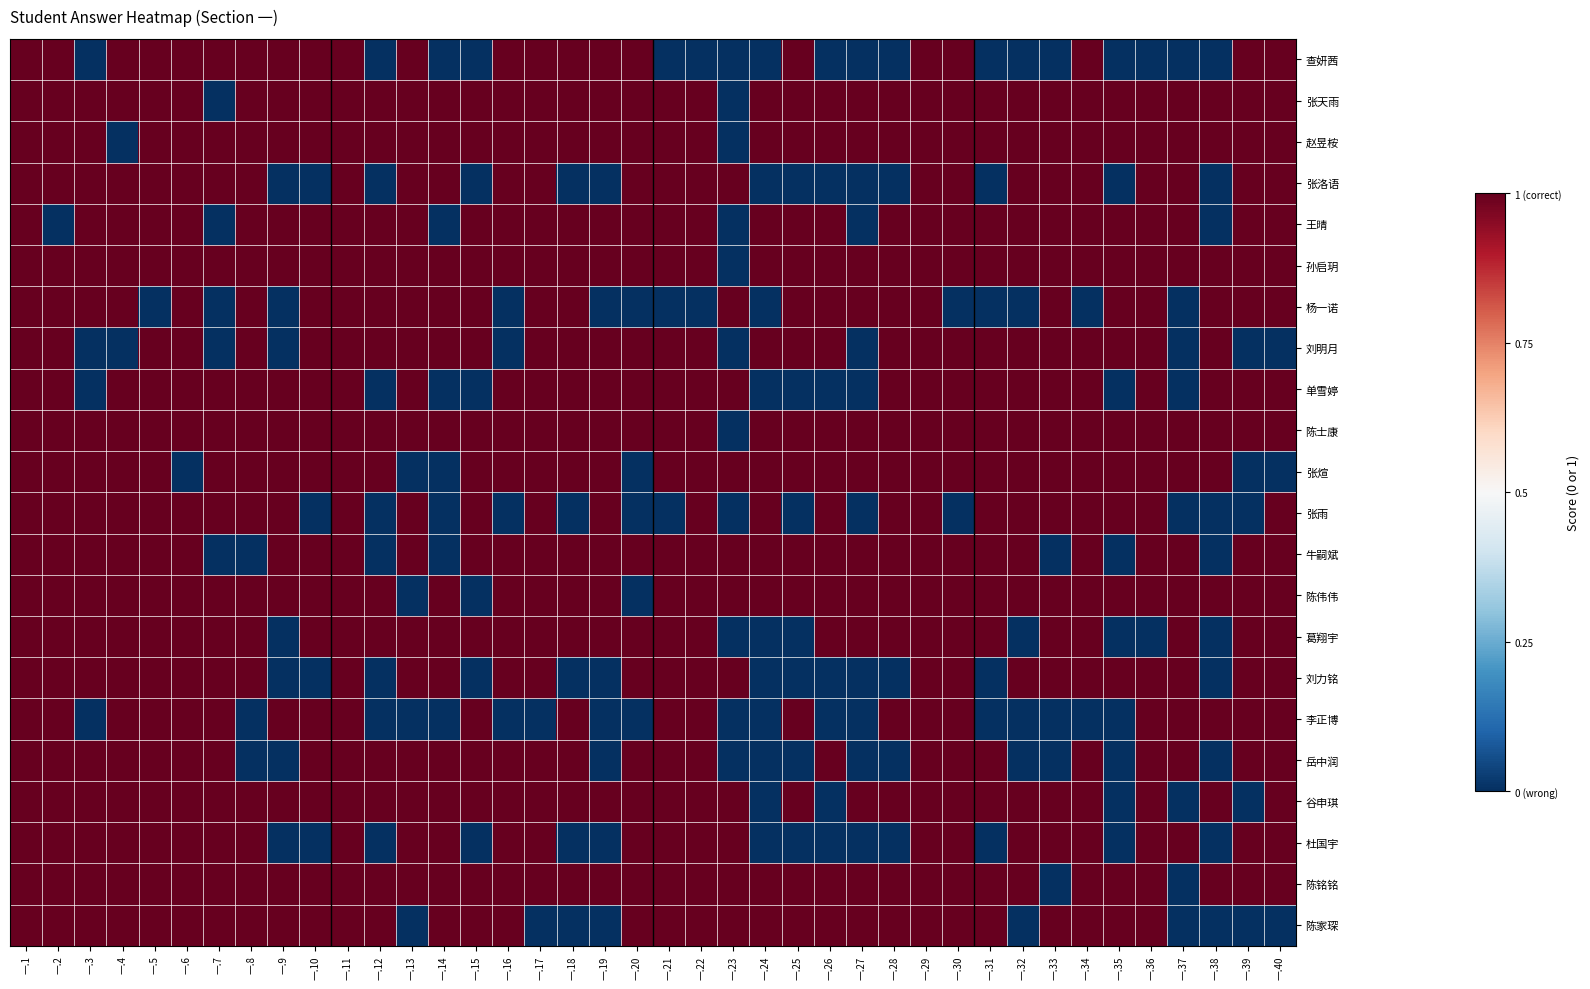

What is the total value across all series at 一.6?

10.0